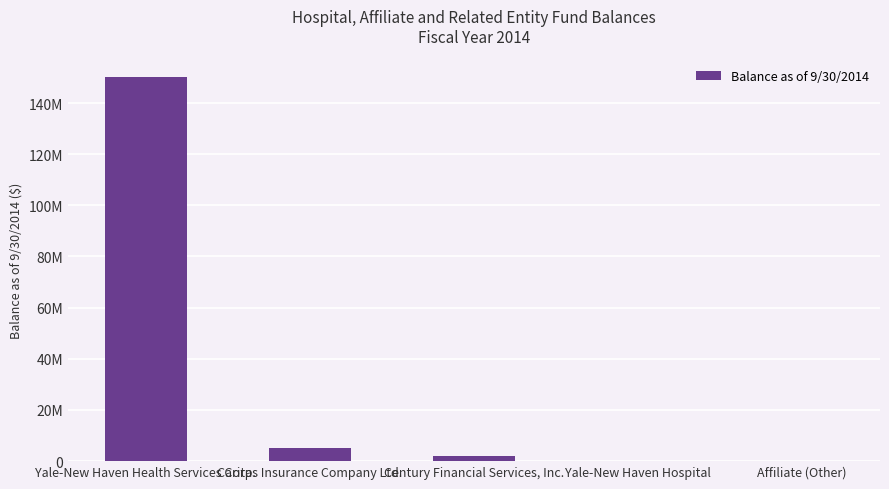

Reading right to left, transcribe all the data shown in this chart.

Affiliate (Other)=0	Yale-New Haven Hospital=0	Century Financial Services, Inc.=1969405	Caritas Insurance Company Ltd.=5065000	Yale-New Haven Health Services Corp.=149991000